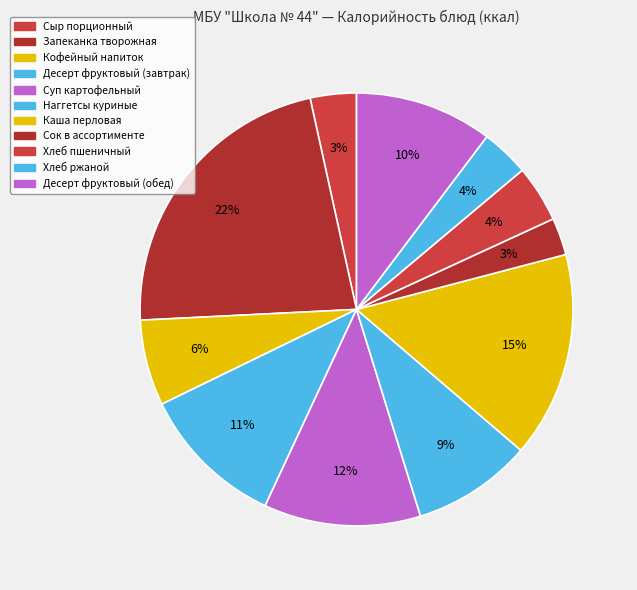

What is the change in value from Запеканка творожная to Кофейный напиток?

-263.5